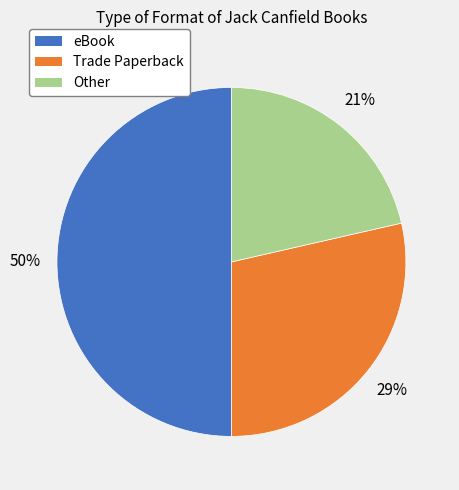

To the nearest percent, what is the average slice percentage?

33%